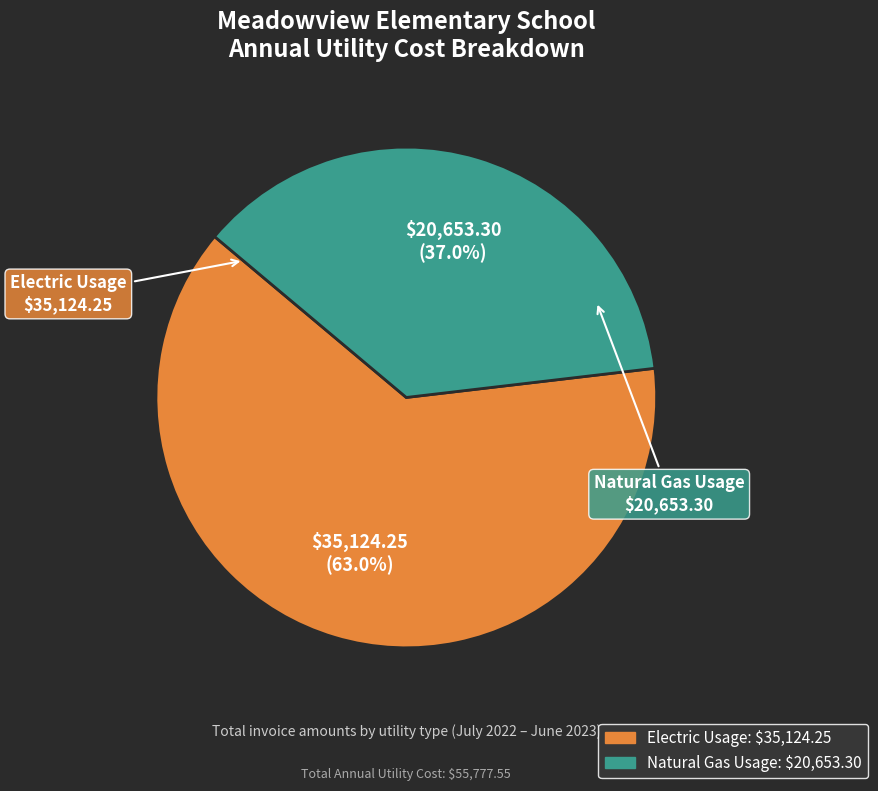

Which category accounts for the majority?

Electric Usage